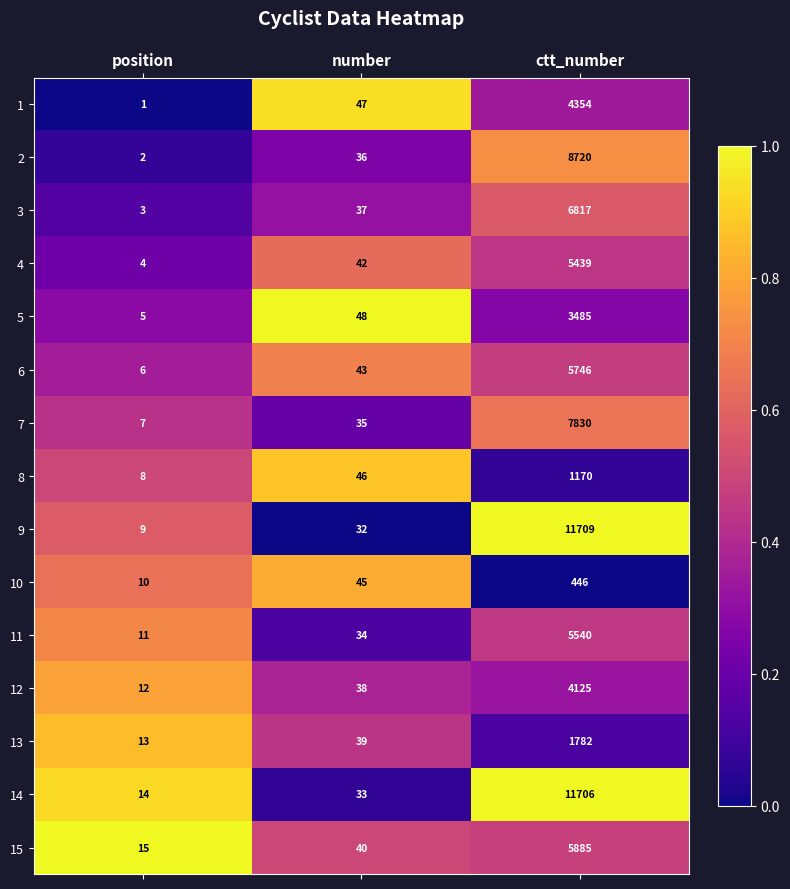

At which category does the chart reach its peak across all series?

ctt_number